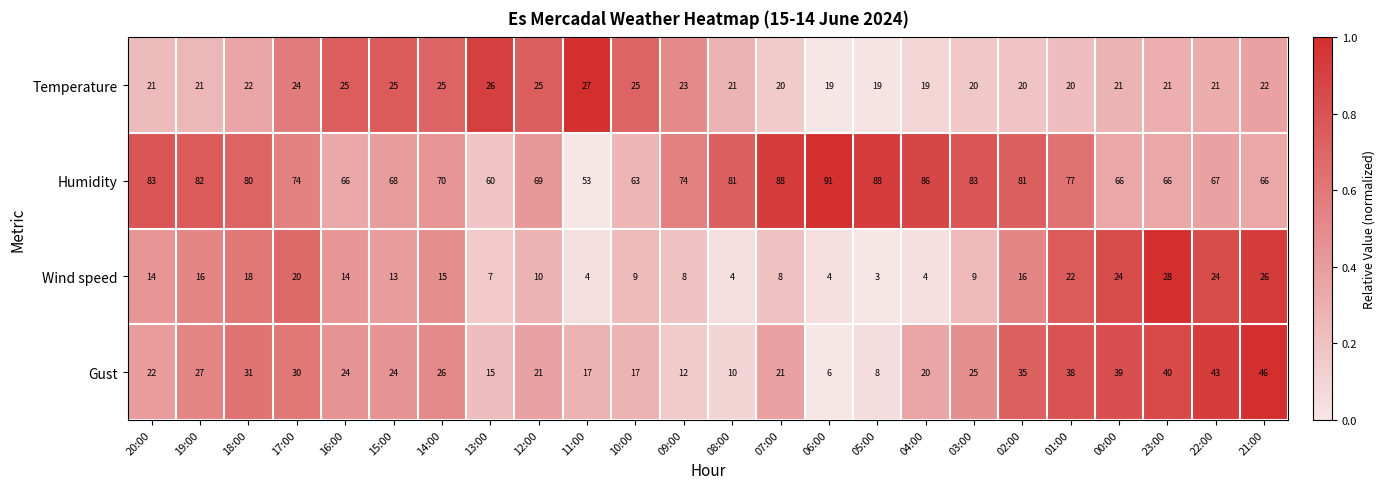

What is the spread (max minus min) of values at 22:00?

46